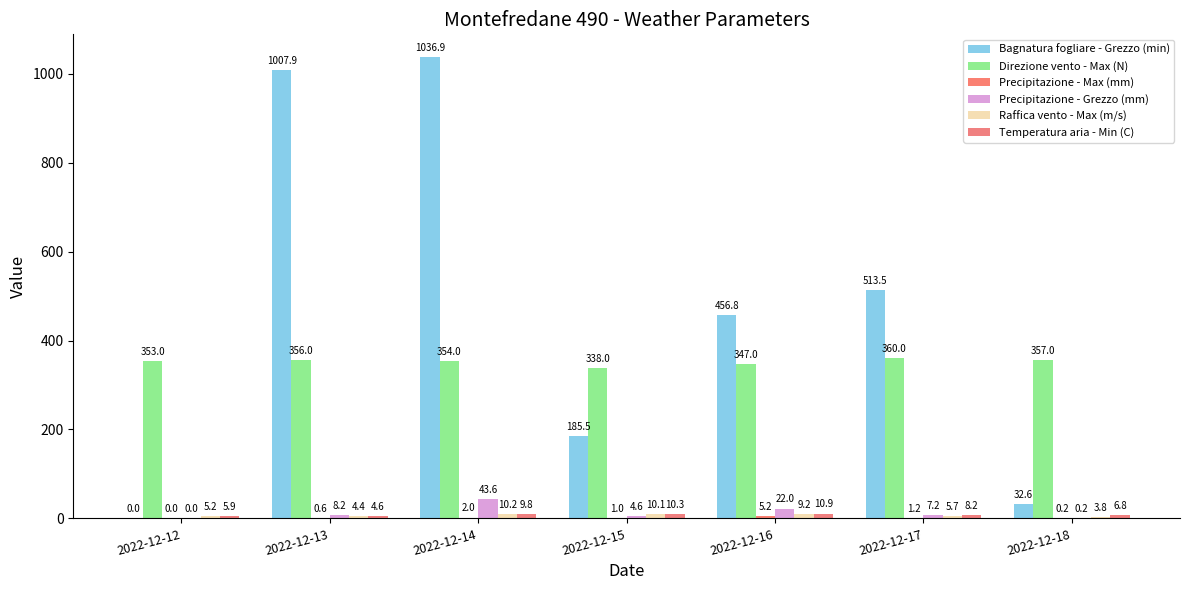

Reading right to left, list all the values displayed in this chart.

Bagnatura fogliare - Grezzo (min): 2022-12-18=32.6	2022-12-17=513.5	2022-12-16=456.8	2022-12-15=185.5	2022-12-14=1036.9	2022-12-13=1007.9	2022-12-12=0.0
Direzione vento - Max (N): 2022-12-18=357.0	2022-12-17=360.0	2022-12-16=347.0	2022-12-15=338.0	2022-12-14=354.0	2022-12-13=356.0	2022-12-12=353.0
Precipitazione - Max (mm): 2022-12-18=0.2	2022-12-17=1.2	2022-12-16=5.2	2022-12-15=1.0	2022-12-14=2.0	2022-12-13=0.6	2022-12-12=0.0
Precipitazione - Grezzo (mm): 2022-12-18=0.2	2022-12-17=7.2	2022-12-16=22.0	2022-12-15=4.6	2022-12-14=43.6	2022-12-13=8.2	2022-12-12=0.0
Raffica vento - Max (m/s): 2022-12-18=3.8	2022-12-17=5.7	2022-12-16=9.2	2022-12-15=10.1	2022-12-14=10.2	2022-12-13=4.4	2022-12-12=5.2
Temperatura aria - Min (C): 2022-12-18=6.8	2022-12-17=8.2	2022-12-16=10.9	2022-12-15=10.3	2022-12-14=9.8	2022-12-13=4.6	2022-12-12=5.9